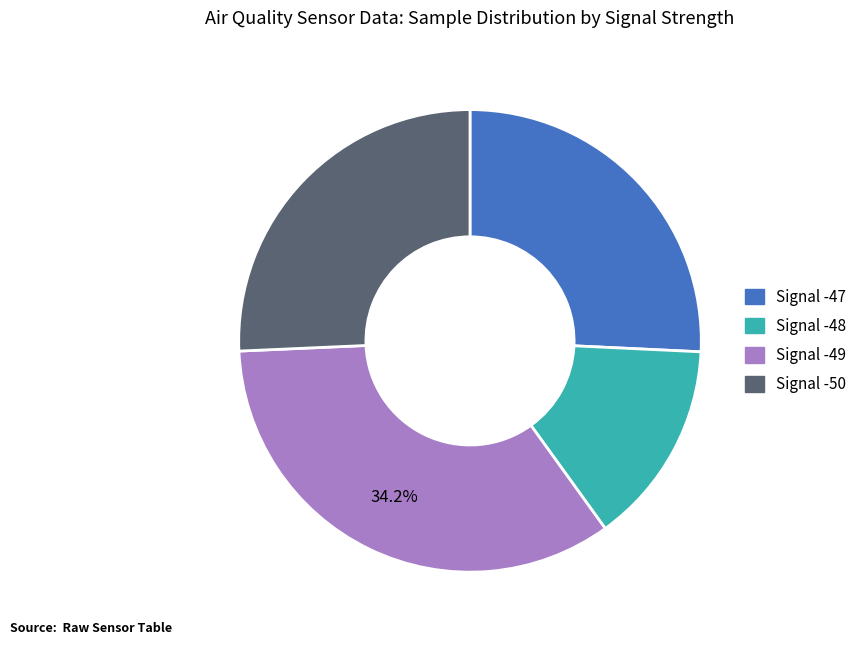

Does any single category account for the majority?

No